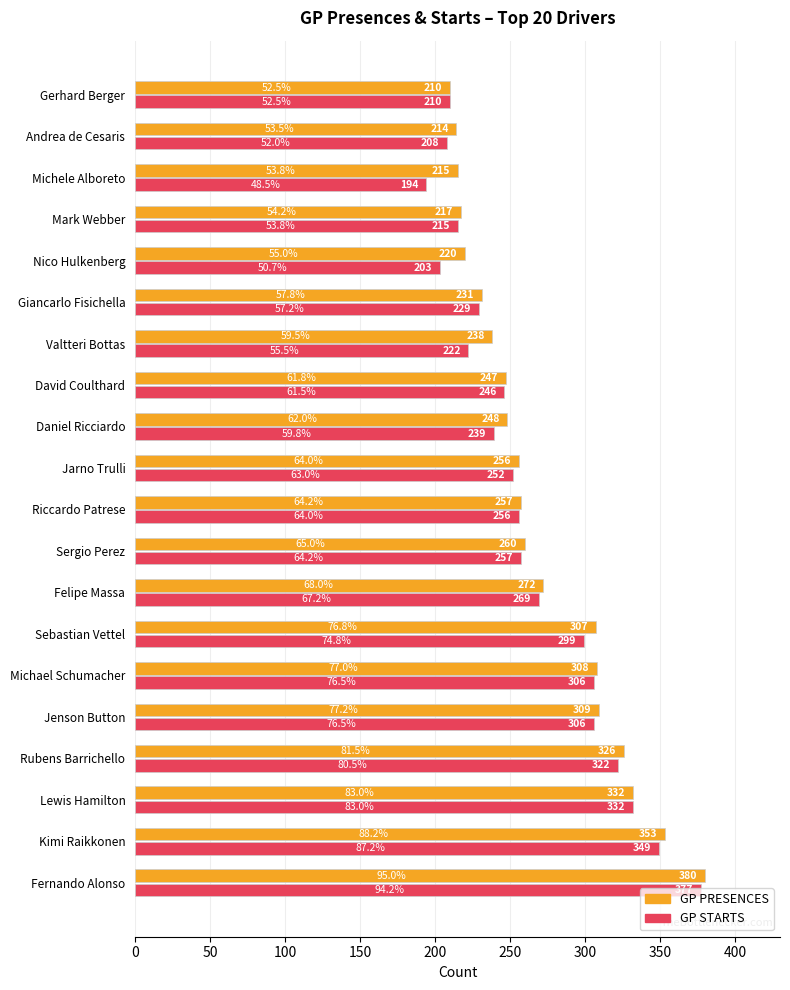

At Giancarlo Fisichella, list the series in order from smallest to largest.

GP STARTS, GP PRESENCES